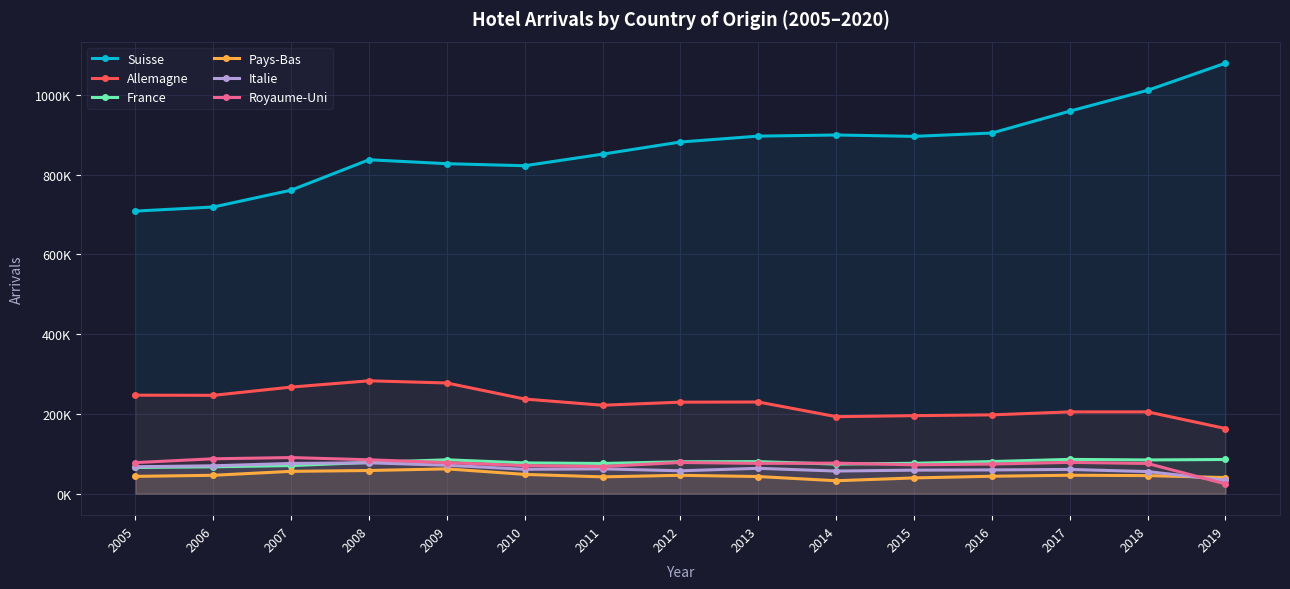

Which category has the highest value in the France series?

2017